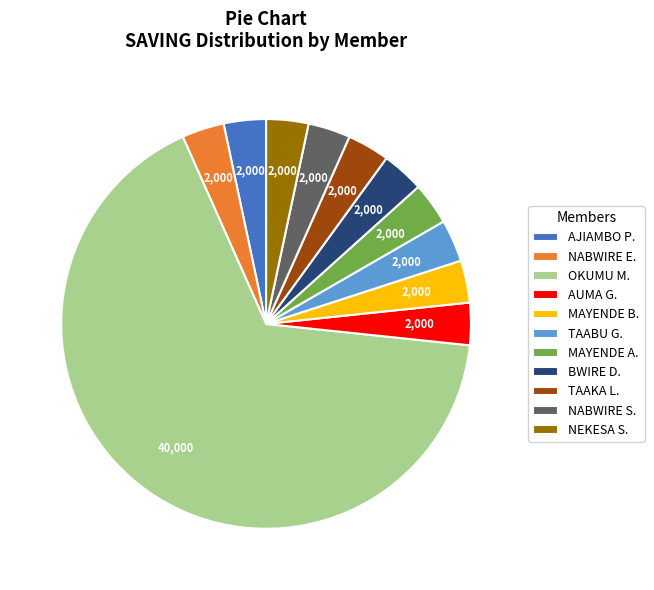

True or false: BWIRE D. accounts for 3% of the total.

True